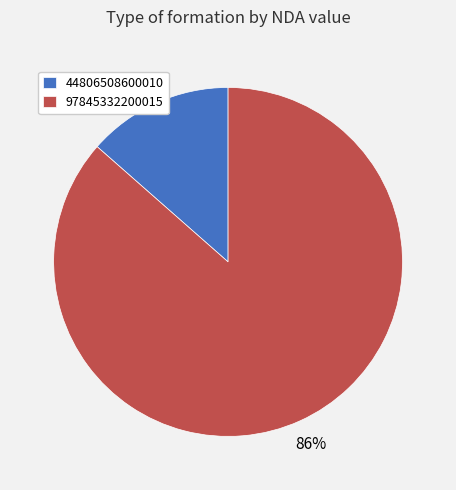

Which has a higher value, 44806508600010 or 97845332200015?

97845332200015